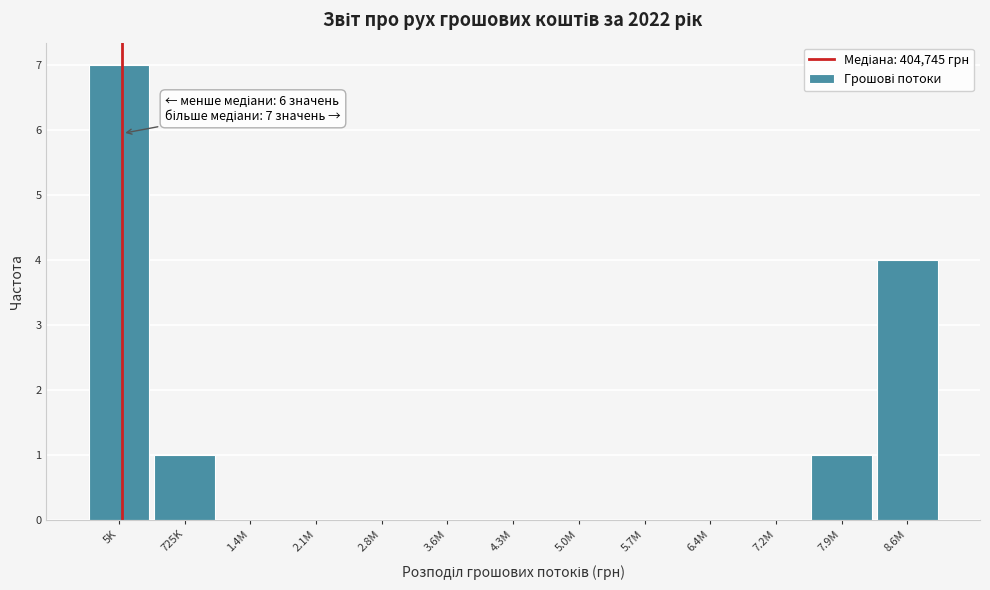

Reading left to right, list all the values displayed in this chart.

5K=7	725K=1	1.4M=0	2.1M=0	2.8M=0	3.6M=0	4.3M=0	5.0M=0	5.7M=0	6.4M=0	7.2M=0	7.9M=1	8.6M=4